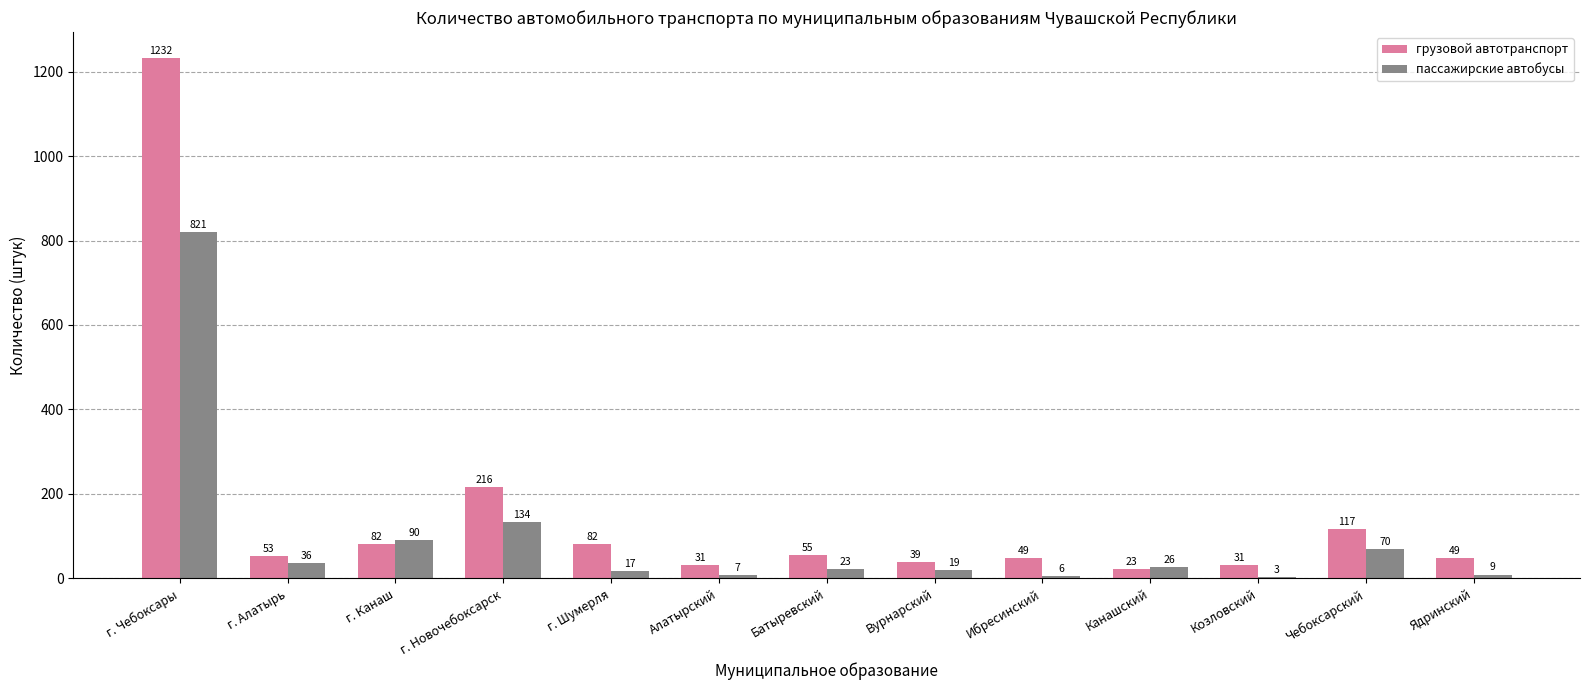

Which series has the largest range (max minus min)?

грузовой автотранспорт